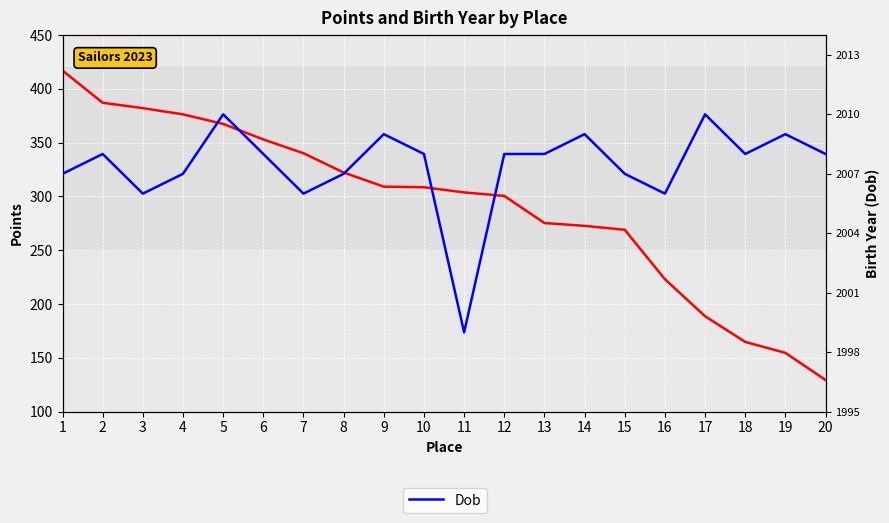

What is the value of the Points point at the 15th from the left?

269.0